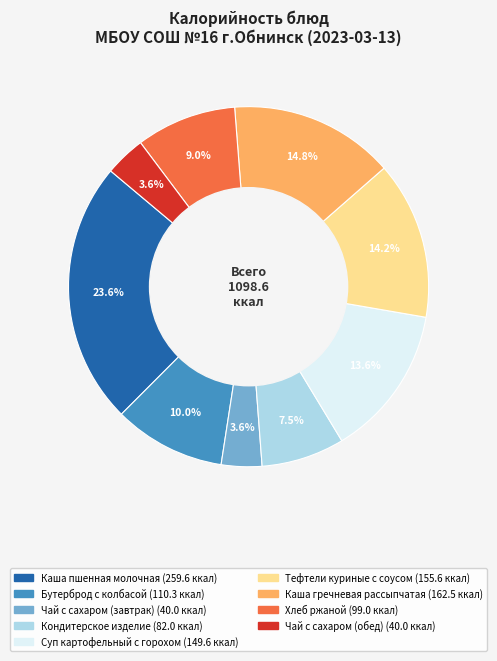

To the nearest percent, what portion does Хлеб ржаной represent?

9%